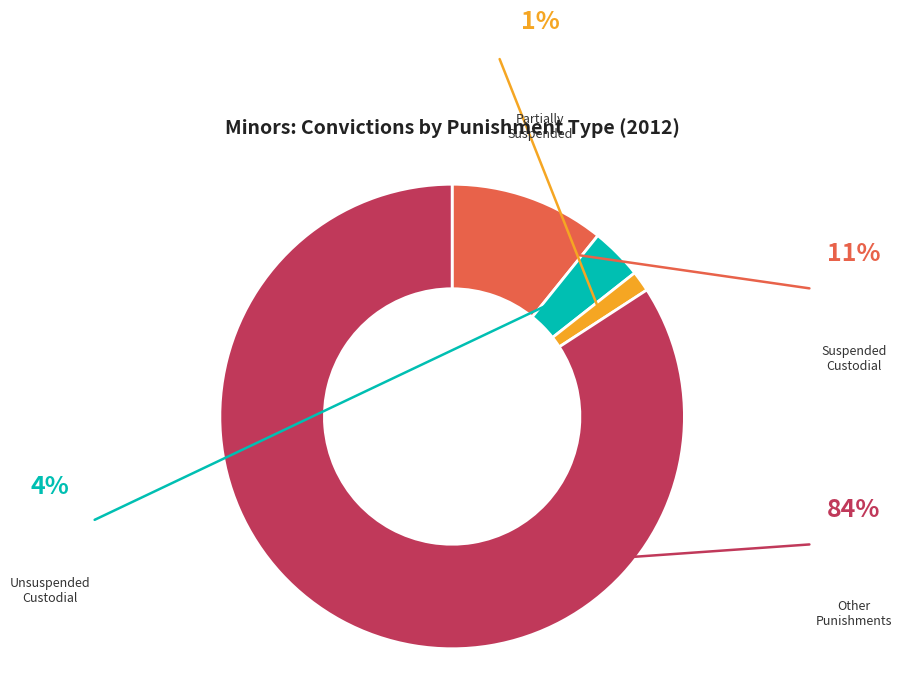

Is there any slice that represents more than half of the pie?

Yes